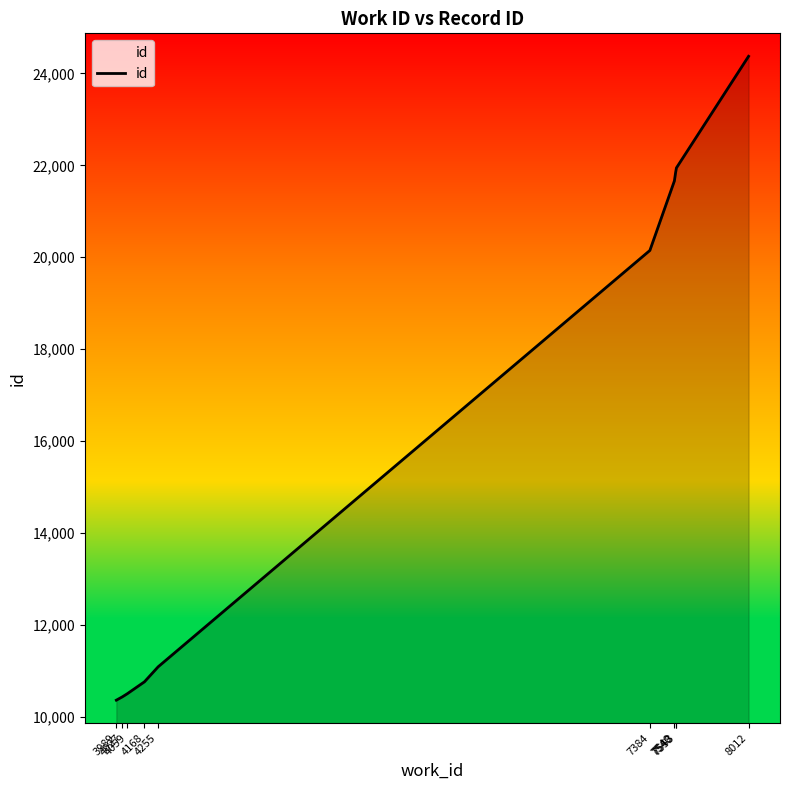

What is the change in value from 3989 to 7384?

+9788